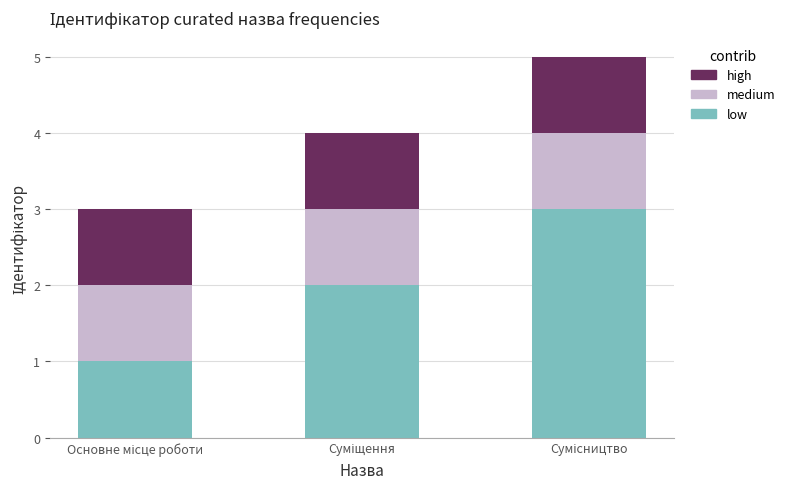

What are all the series names shown in the legend?

high, medium, low